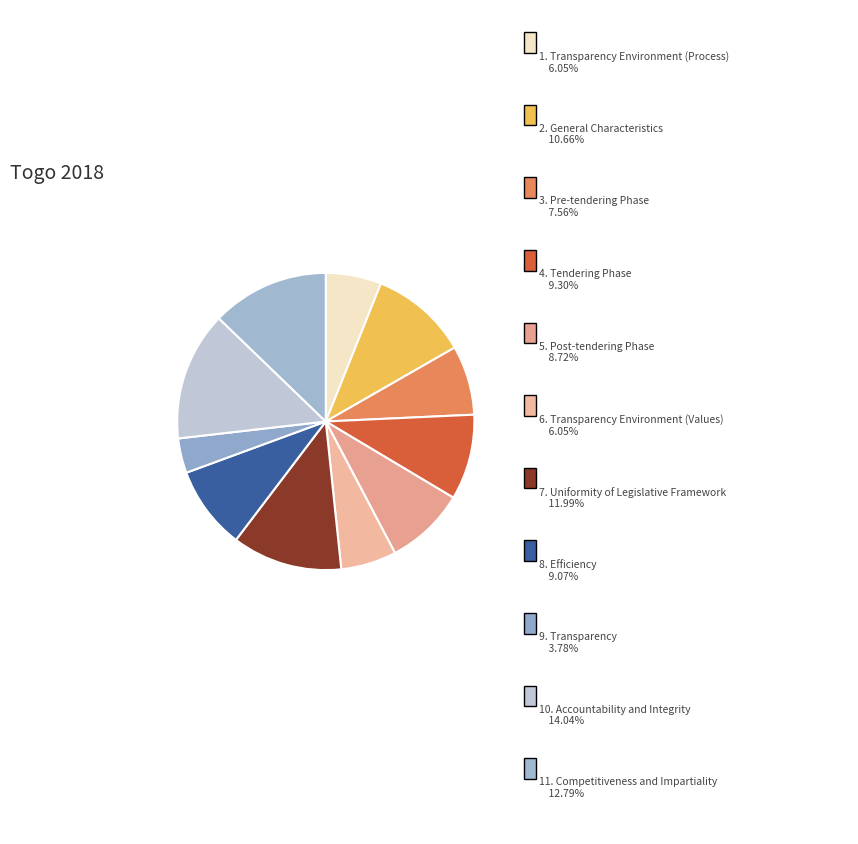

Count the number of slices in the pie.

11